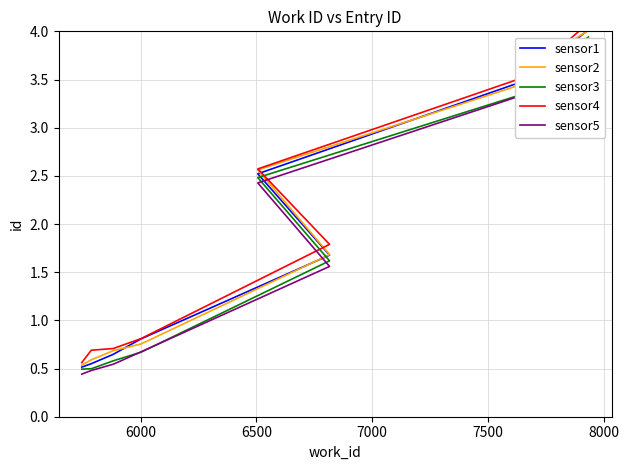

Count the sensor4 values in the range 0 to 3.

6